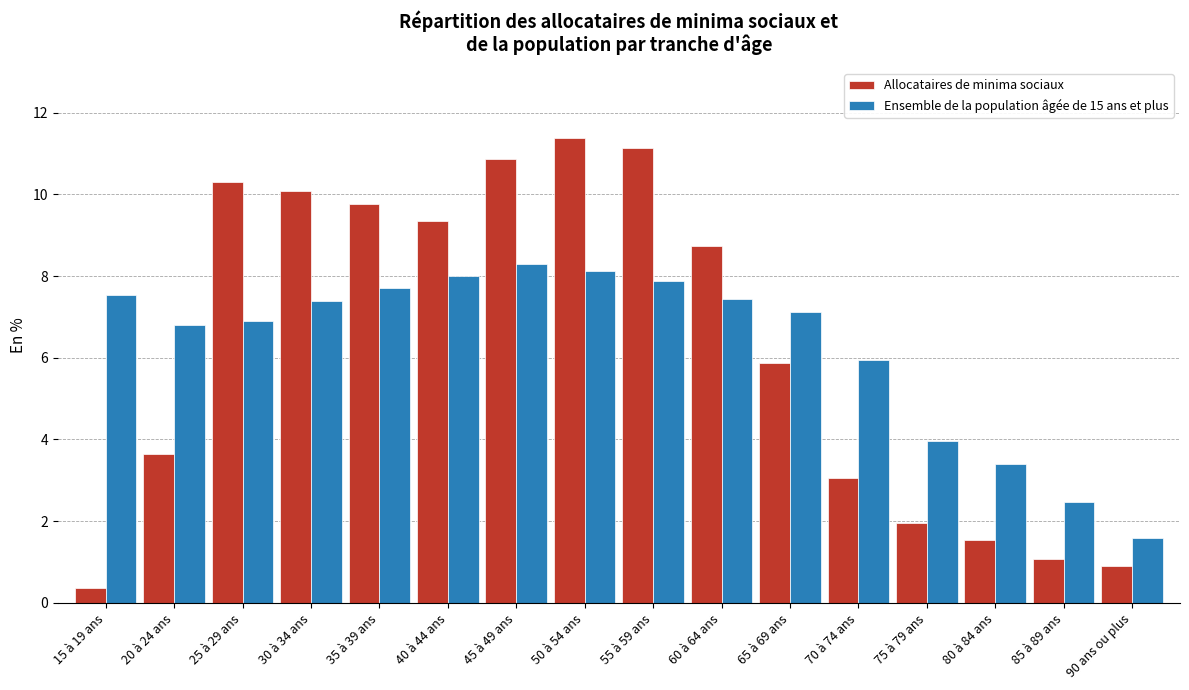

Rank the series at 55 à 59 ans from lowest to highest value.

Ensemble de la population âgée de 15 ans et plus, Allocataires de minima sociaux